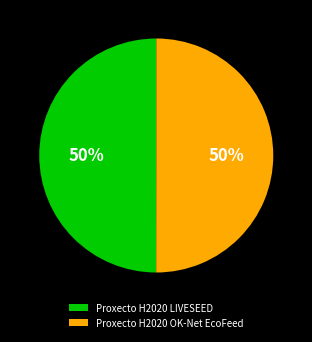

Combined, do Proxecto H2020 LIVESEED and Proxecto H2020 OK-Net EcoFeed account for over 50%?

Yes